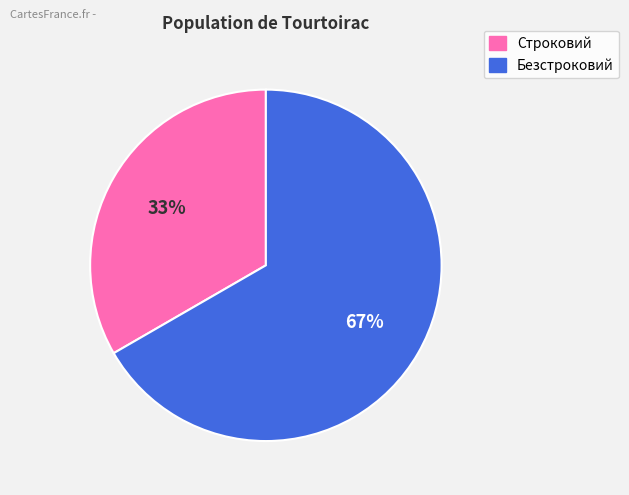

Between Безстроковий and Строковий, which is larger?

Безстроковий